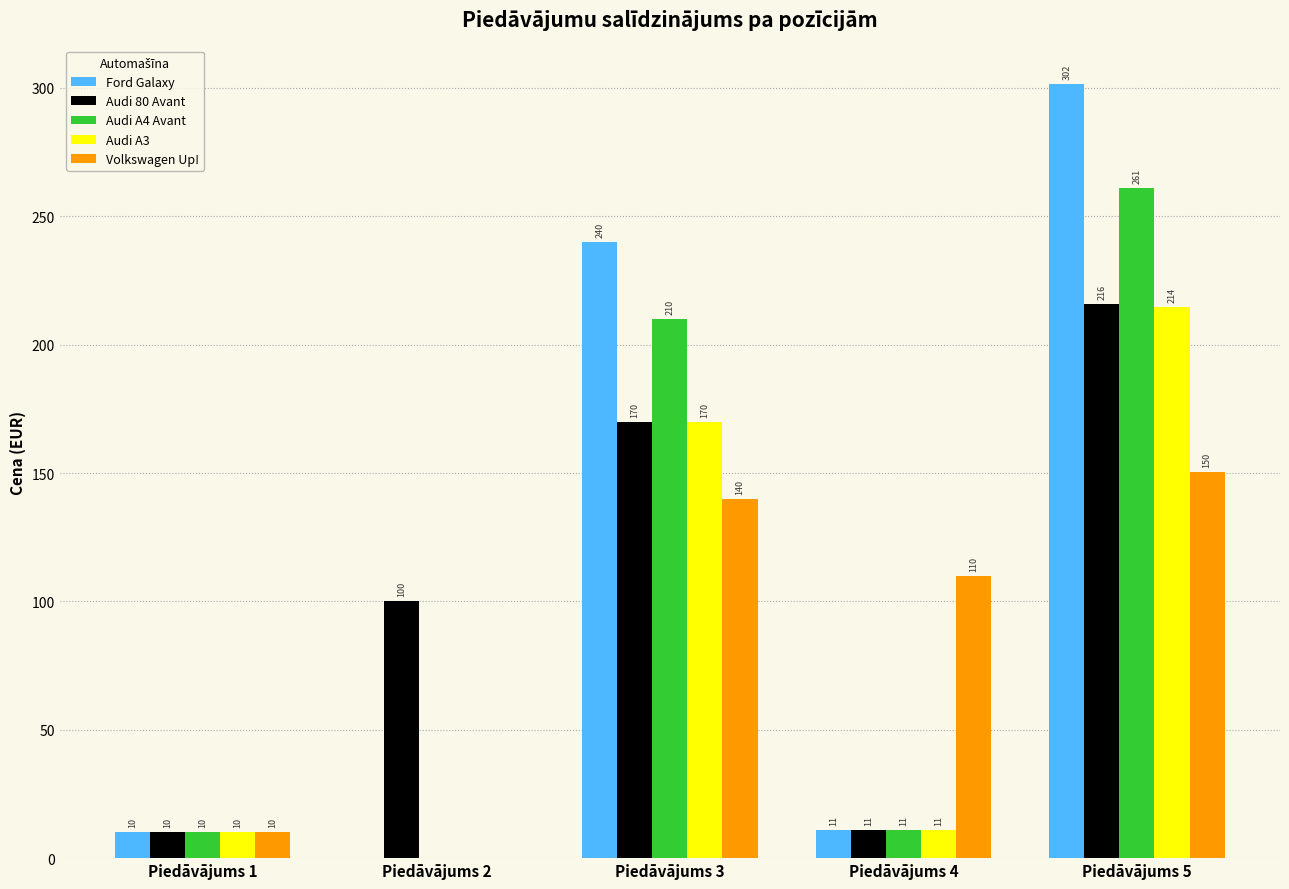

Is the value of Audi 80 Avant at Piedāvājums 5 greater than the value of Audi A4 Avant at Piedāvājums 2?

Yes